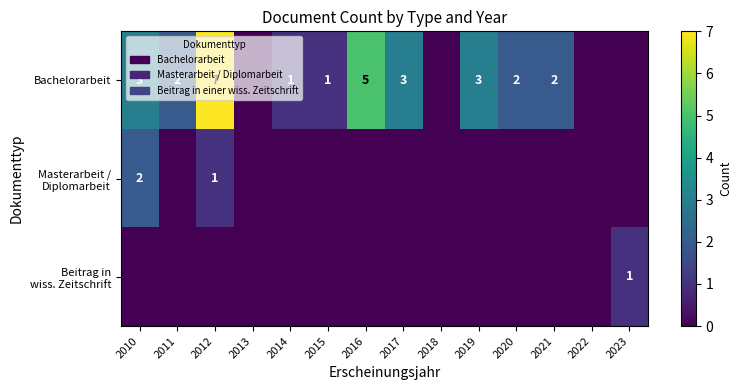

True or false: Bachelorarbeit has a value of 5 at 2016.

True